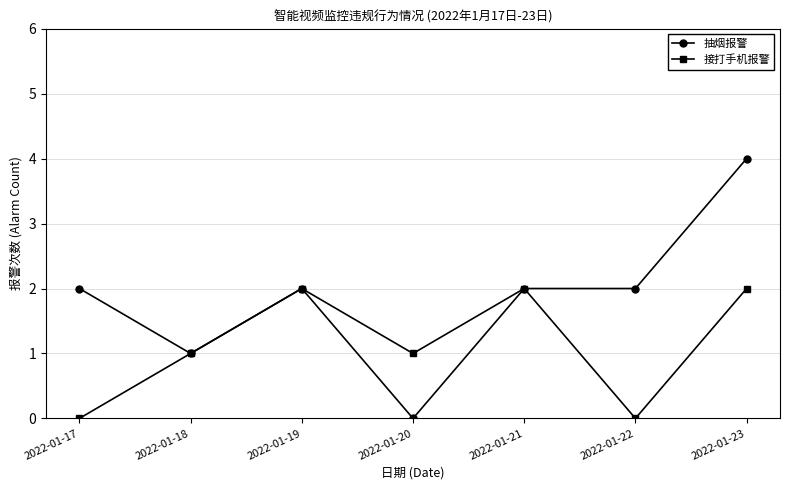

Reading left to right, list all the values displayed in this chart.

抽烟报警: 2	1	2	0	2	2	4
接打手机报警: 0	1	2	1	2	0	2